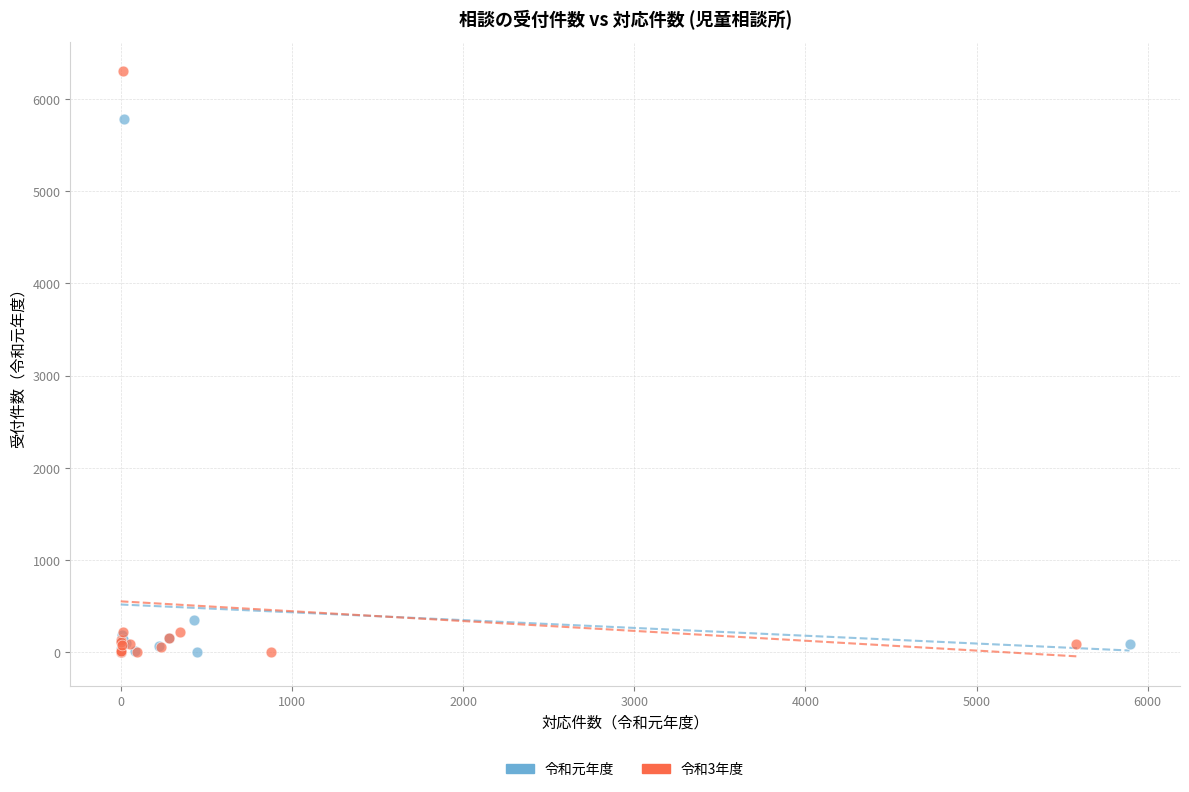

Which series has the largest Y range (max minus min)?

令和3年度